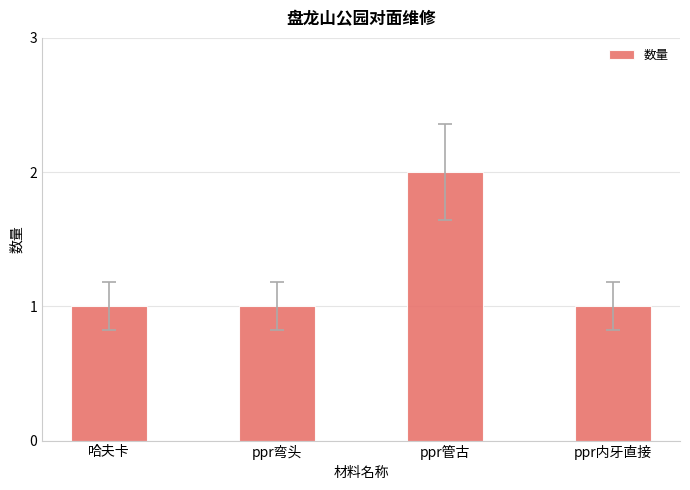

Reading left to right, what are all the values shown in this chart?

1	1	2	1